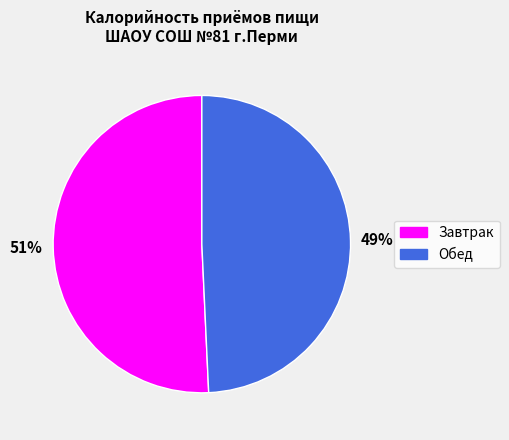

How many segments does this pie chart have?

2